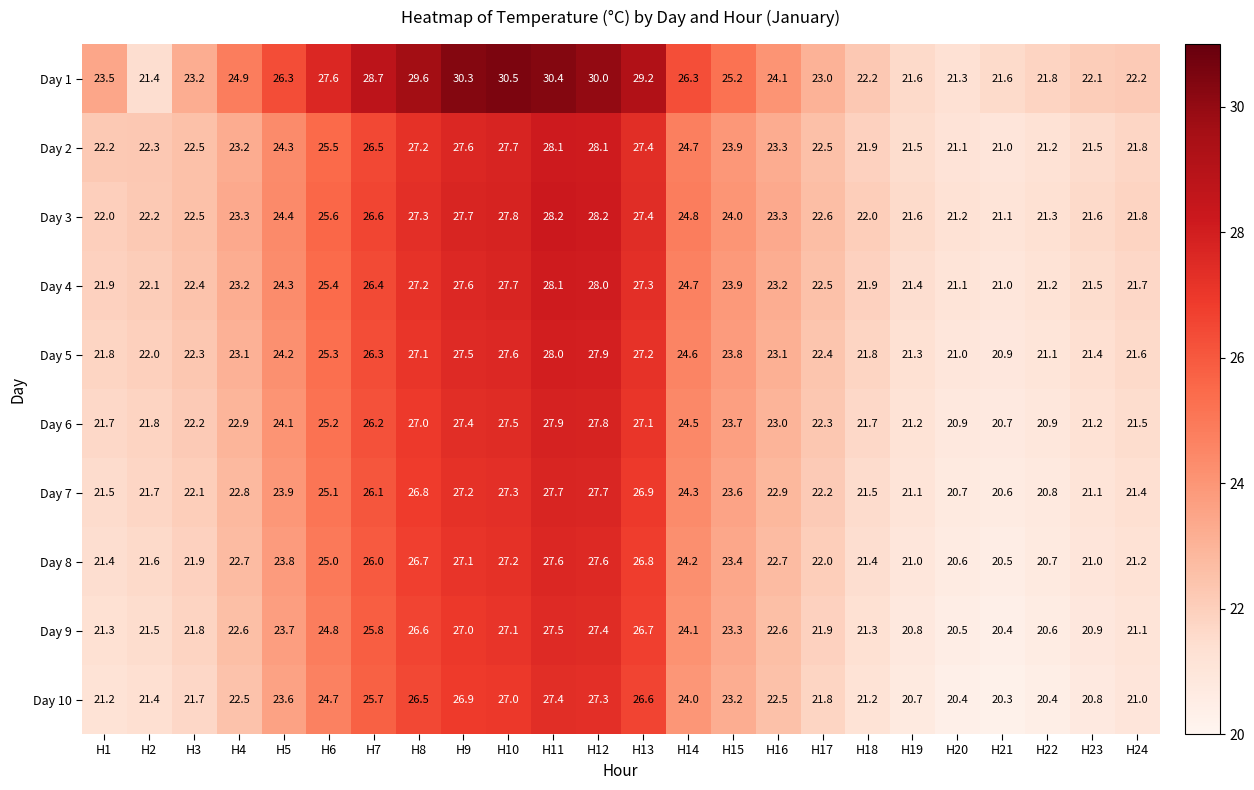

Is it true that Day 9 equals 6.9 at H19?

False